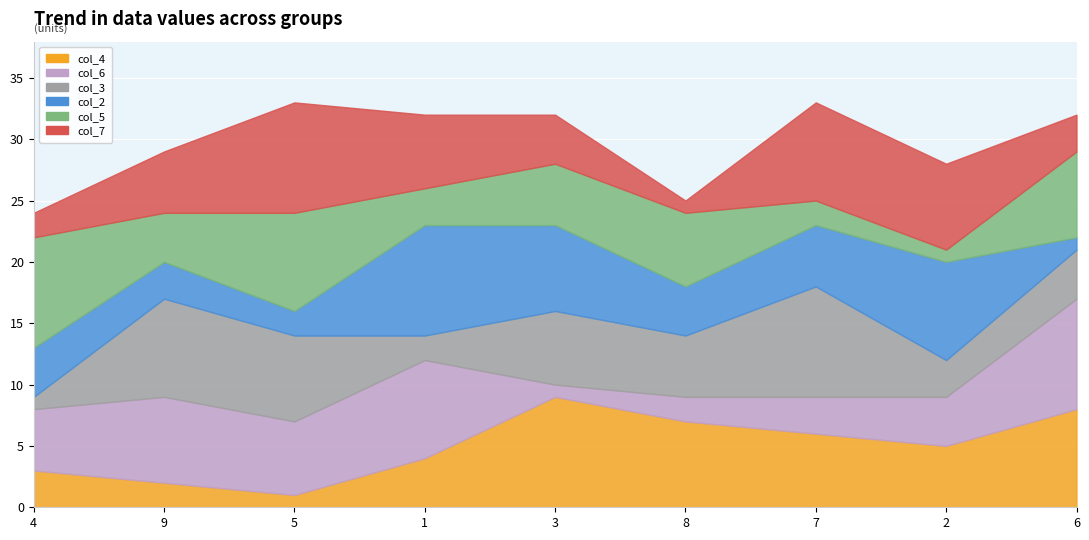

The col_2 series shows 1 at 6. True or false?

True